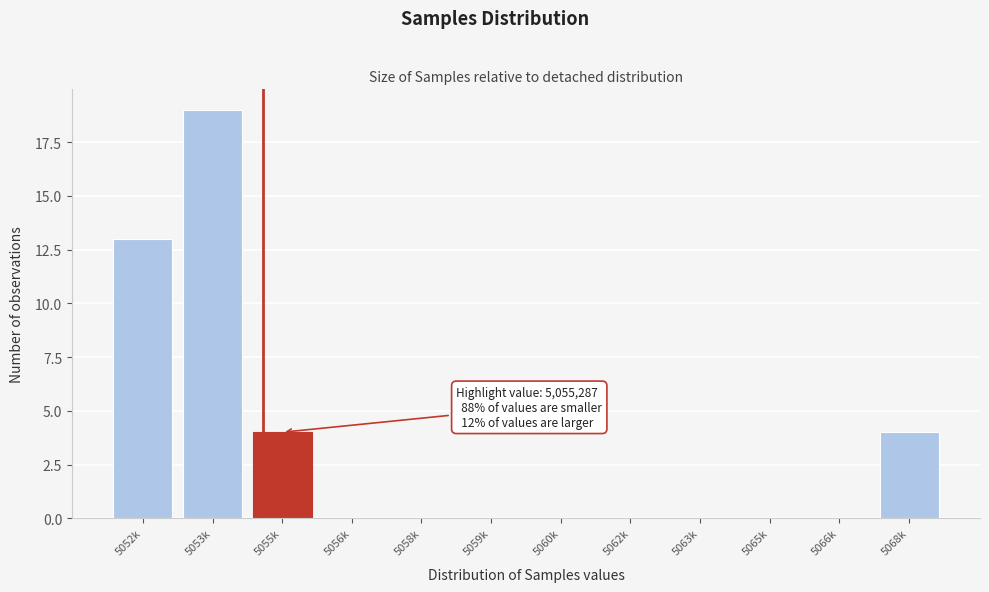

Reading left to right, transcribe all the data shown in this chart.

5052k=13	5053k=19	5055k=4	5056k=0	5058k=0	5059k=0	5060k=0	5062k=0	5063k=0	5065k=0	5066k=0	5068k=4